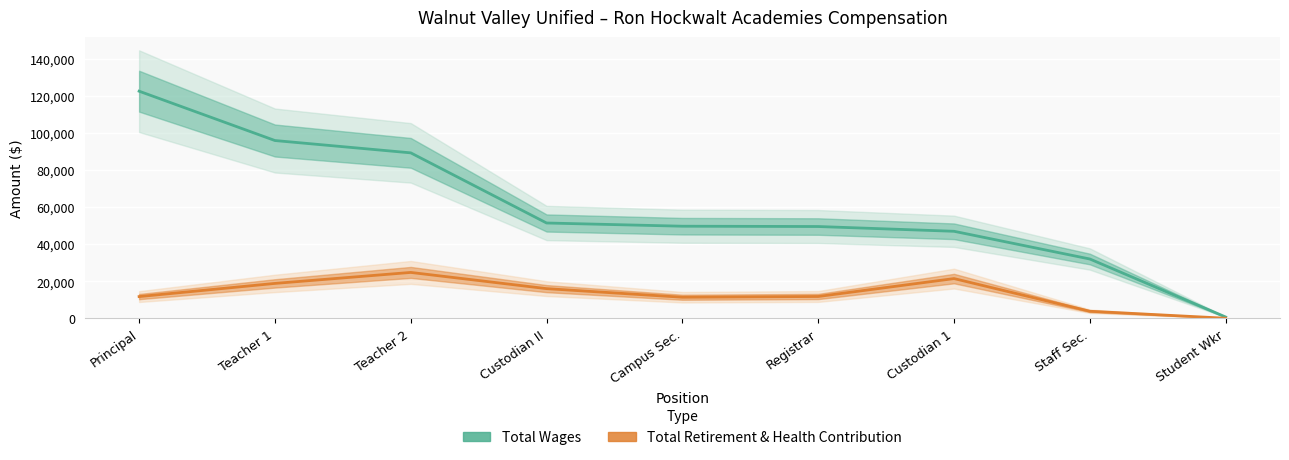

What is the average value of the Total Retirement & Health Contribution series?

13267